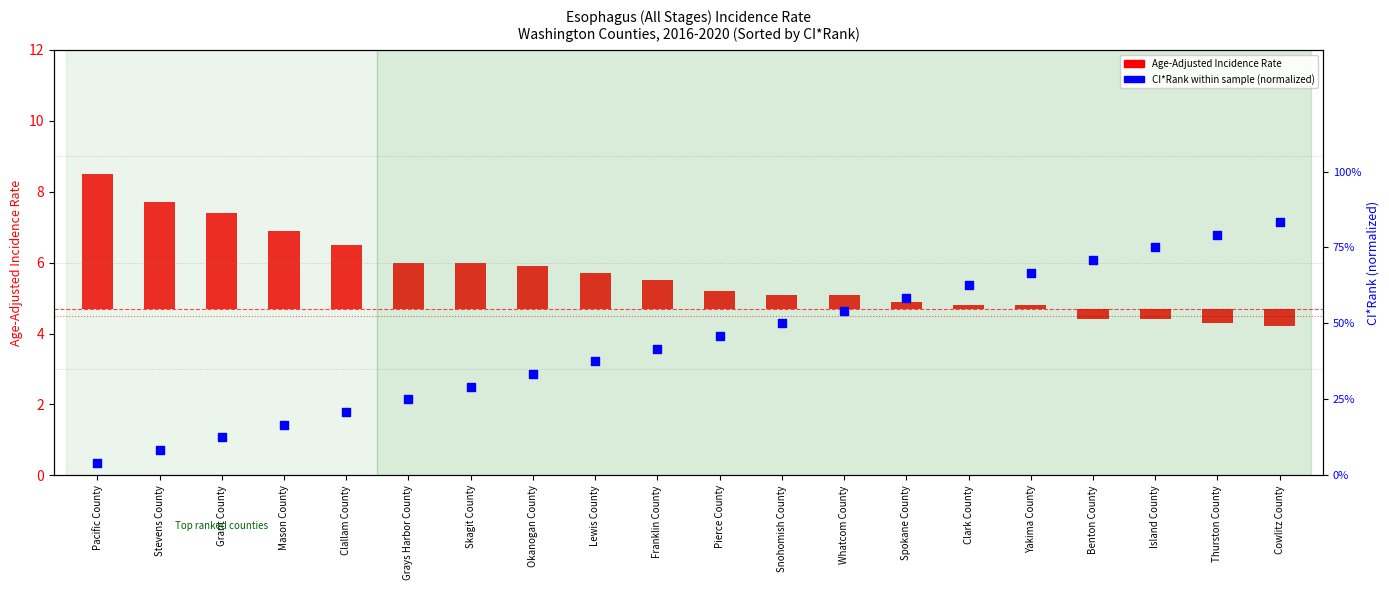

Which series reaches the maximum Y coordinate?

Age-Adjusted Incidence Rate